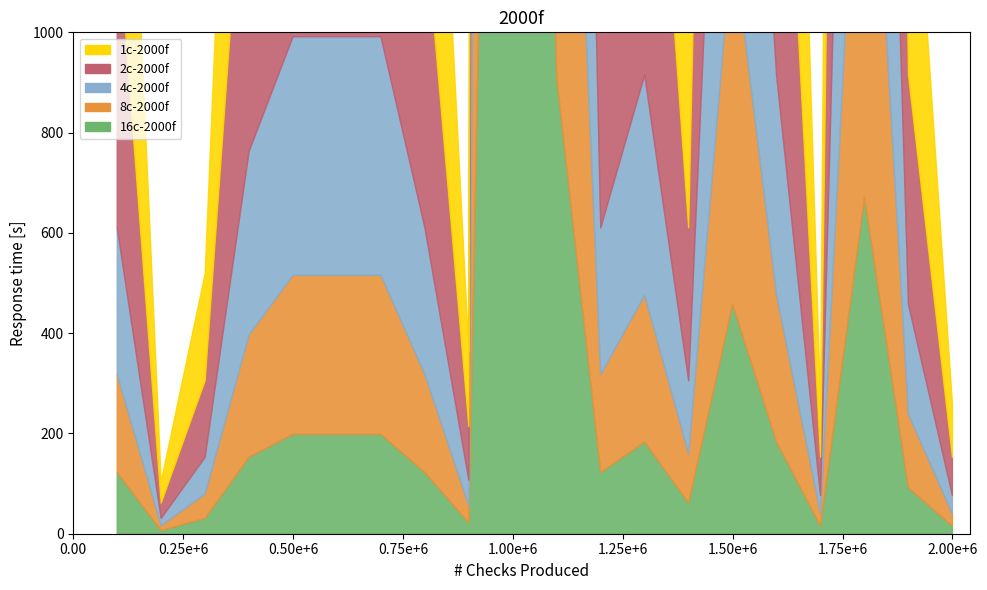

Rank the categories by 16c-2000f value from highest to lowest.

10, 11, 18, 15, 5, 6, 7, 13, 16, 4, 1, 8, 12, 19, 14, 3, 9, 17, 20, 2